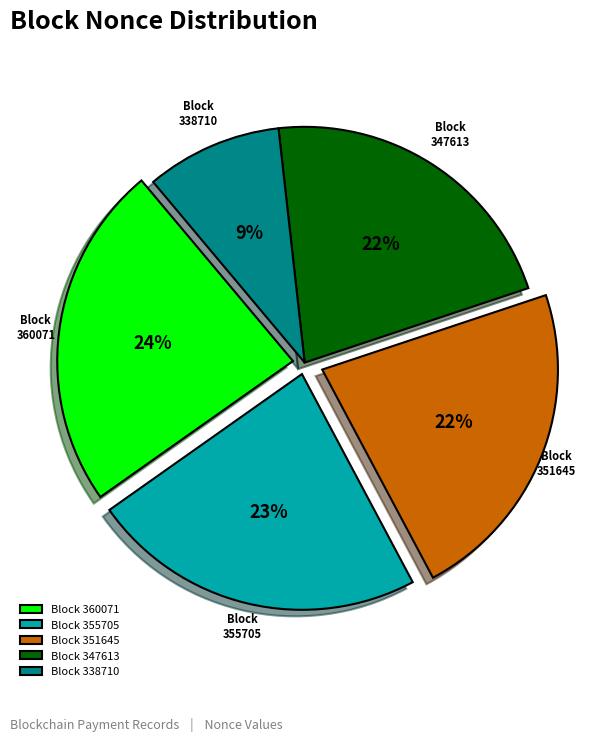

What percentage is the Block 355705 slice, to the nearest percent?

23%